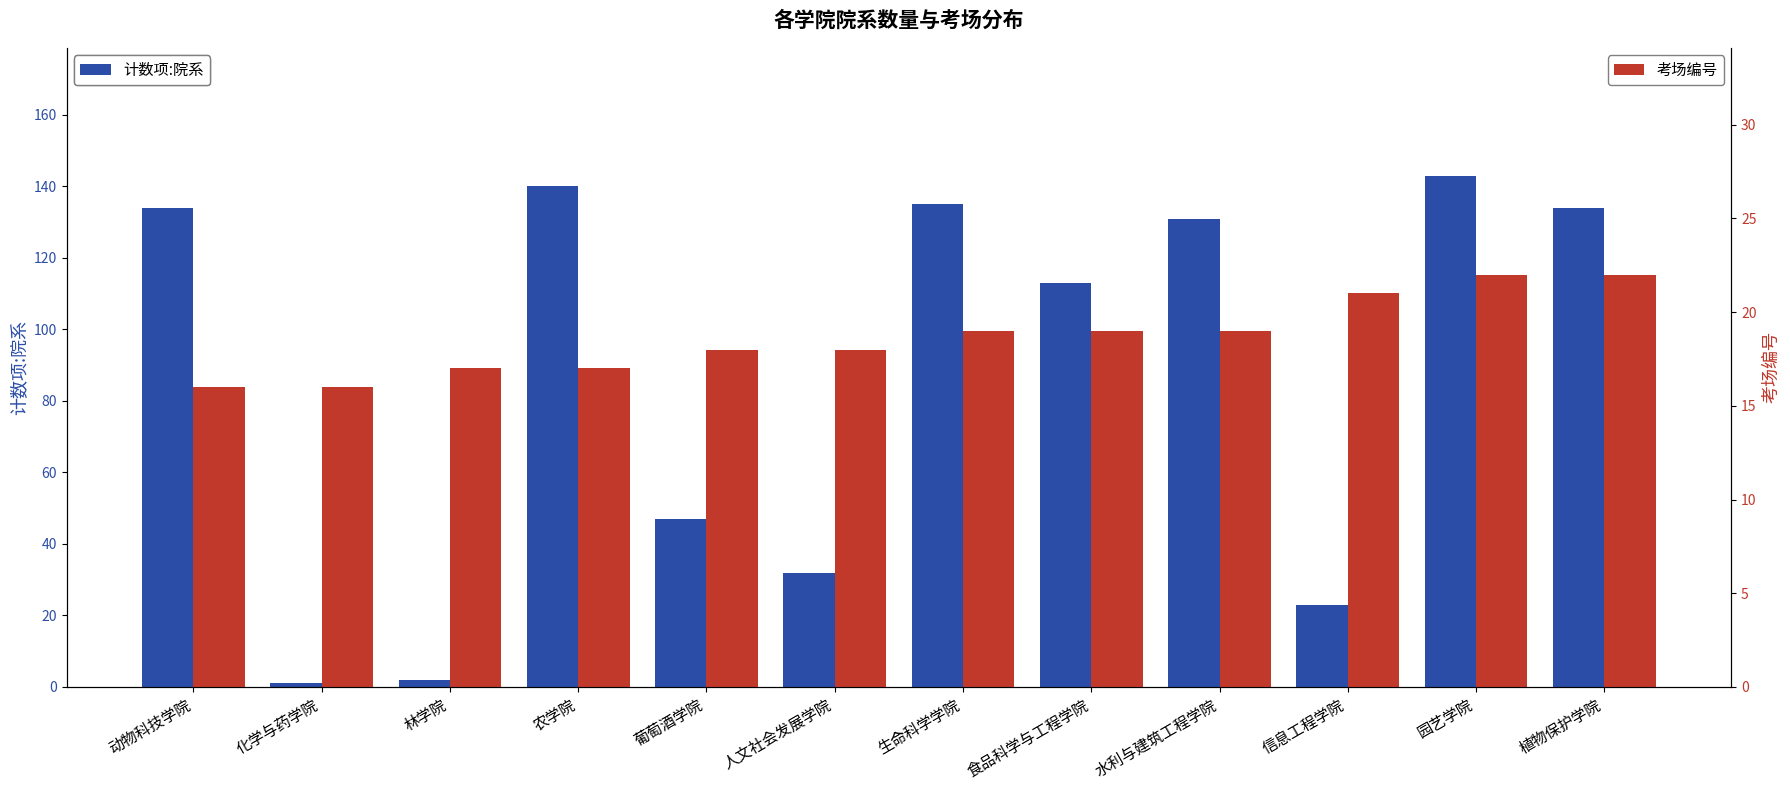

How many series are shown in this chart?

2